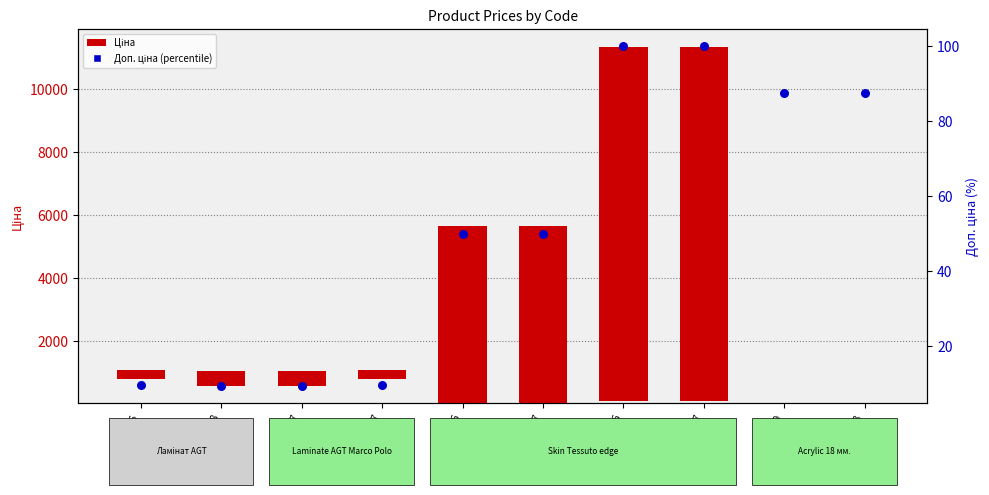

Which series reaches the maximum Y coordinate?

Ціна (bar)